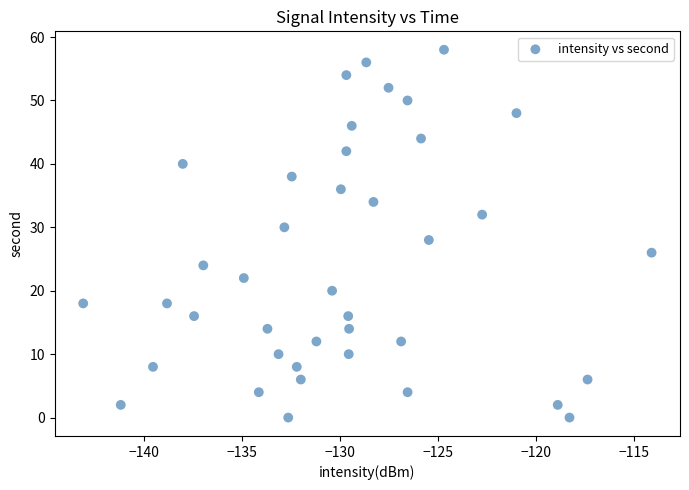

What is the range of Y values (max minus min)?

58